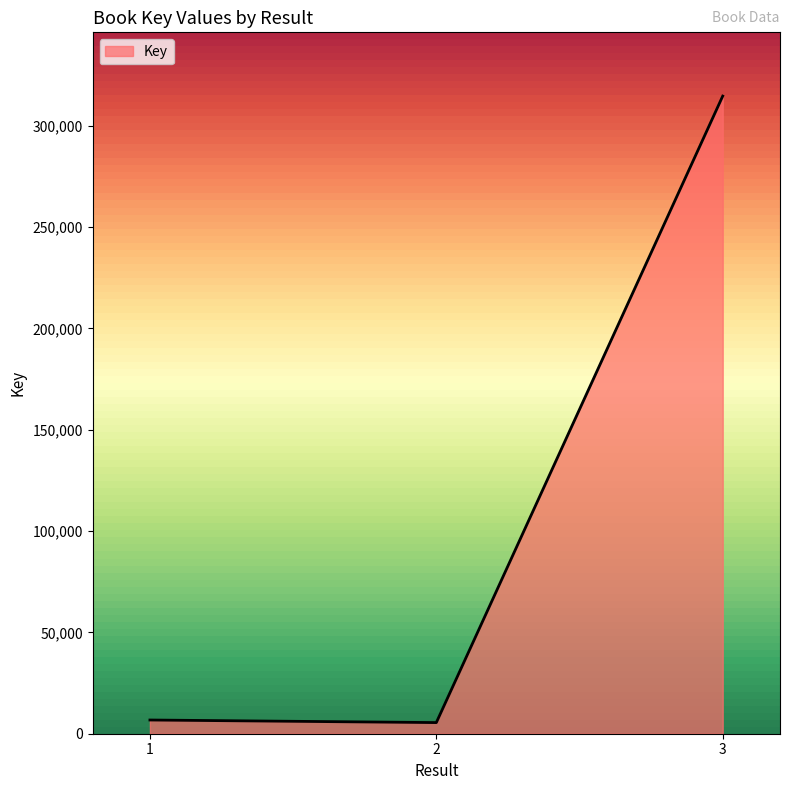

Where is the data nearest to the value 160067?

1